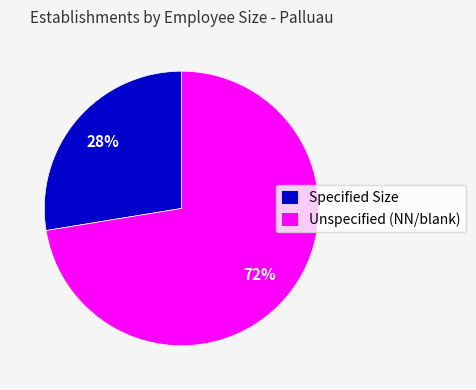

How many segments does this pie chart have?

2